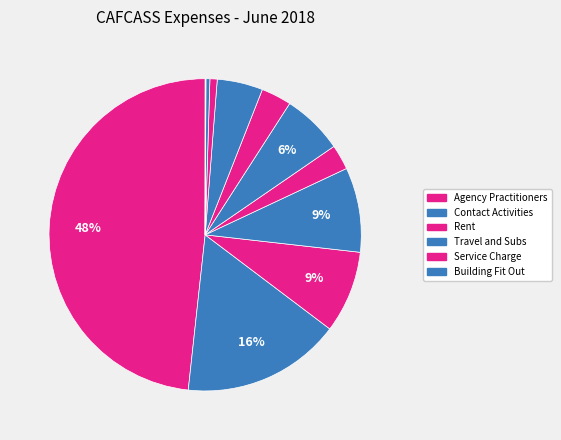

Rank the categories by value from lowest to highest.

Water Rates, Gas, Electricity, Rates, Service Charge, Rent, Temporary Business Support, Rent (Warwick), Travel and Subs, Internal Auditor Fees, Building Fit Out, Contact Activities, Agency Practitioners